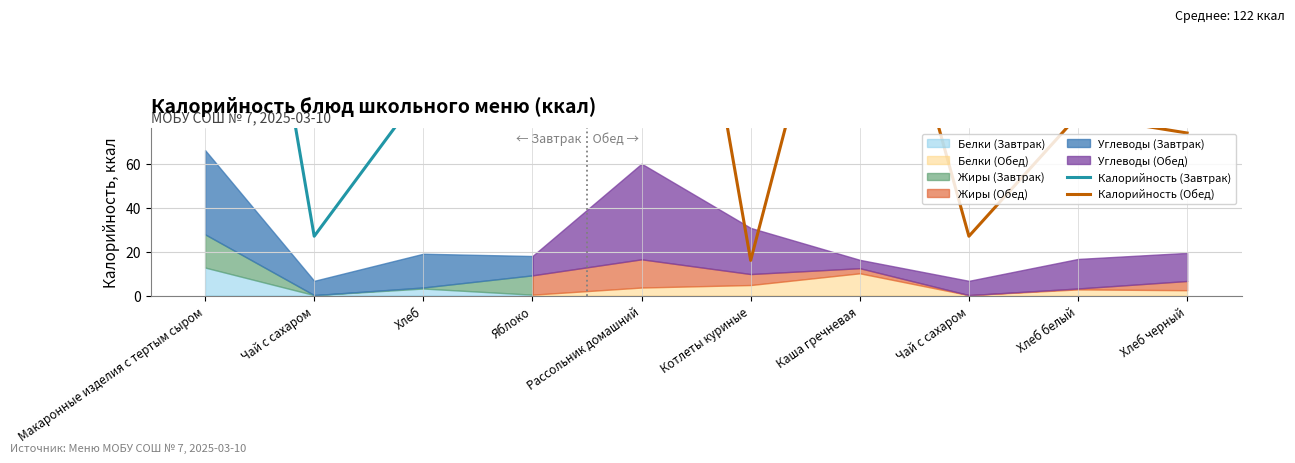

What position from the right is Чай с сахаром?

3